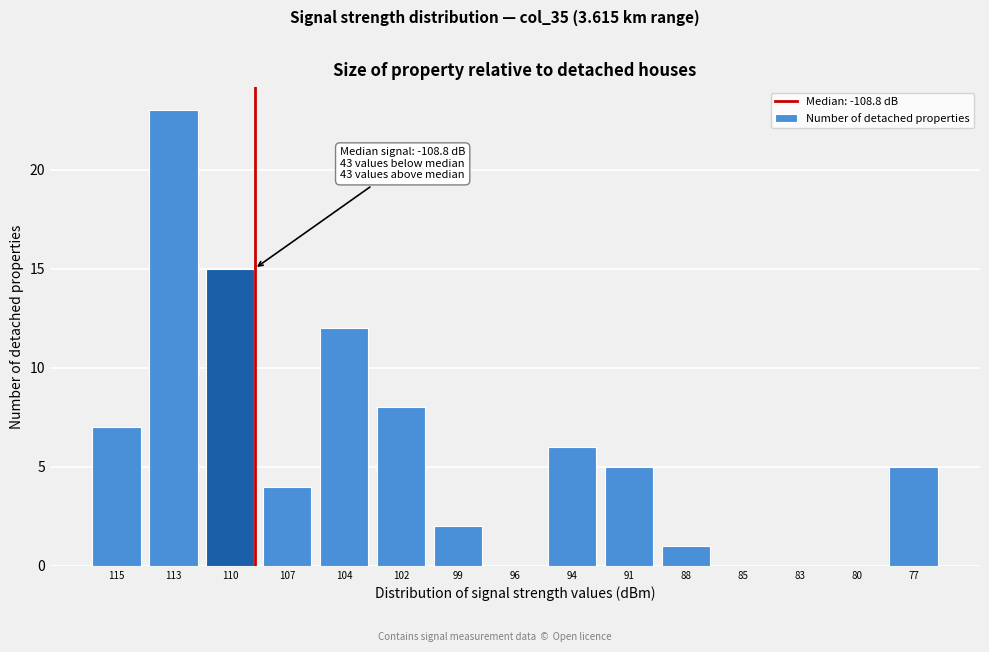

Reading left to right, what are all the values shown in this chart?

115=7	113=23	110=15	107=4	104=12	102=8	99=2	96=0	94=6	91=5	88=1	85=0	83=0	80=0	77=5